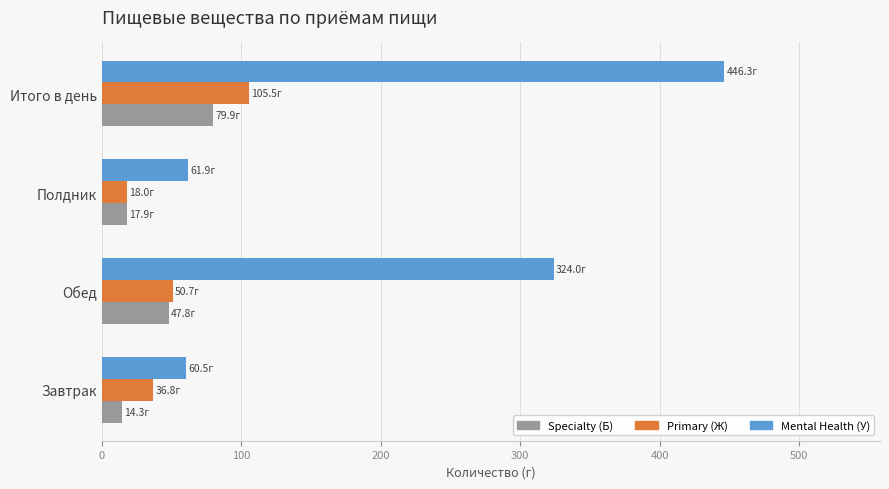

At Завтрак, list the series in order from smallest to largest.

Specialty (Б), Primary (Ж), Mental Health (У)